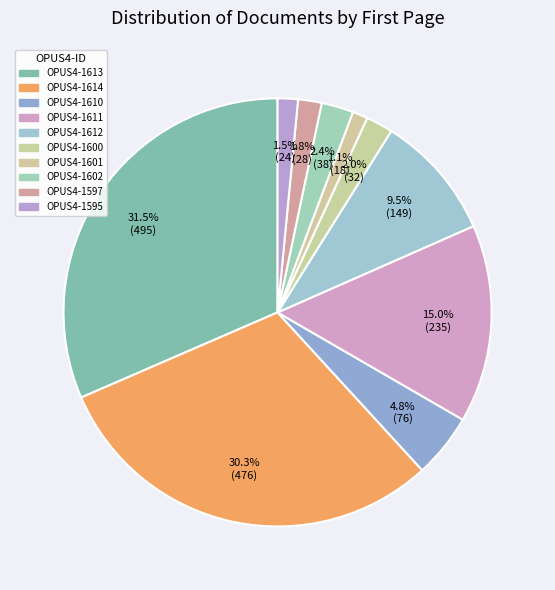

The OPUS4-1600 slice represents 2% of the pie. True or false?

True